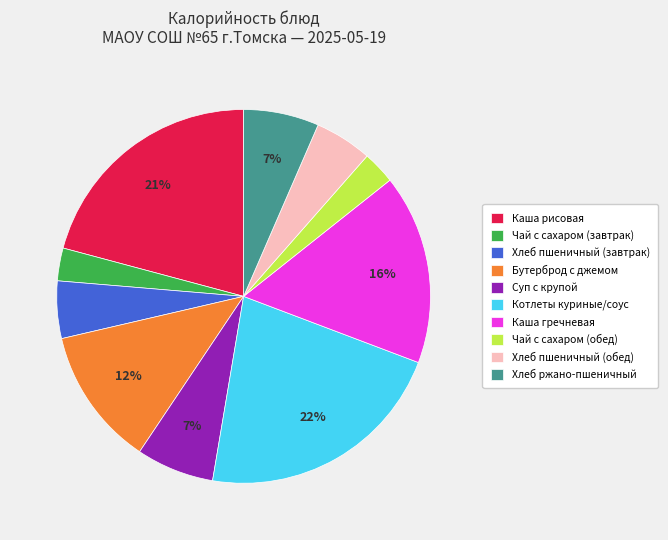

Is it true that Котлеты куриные/соус is 32% of the pie?

False